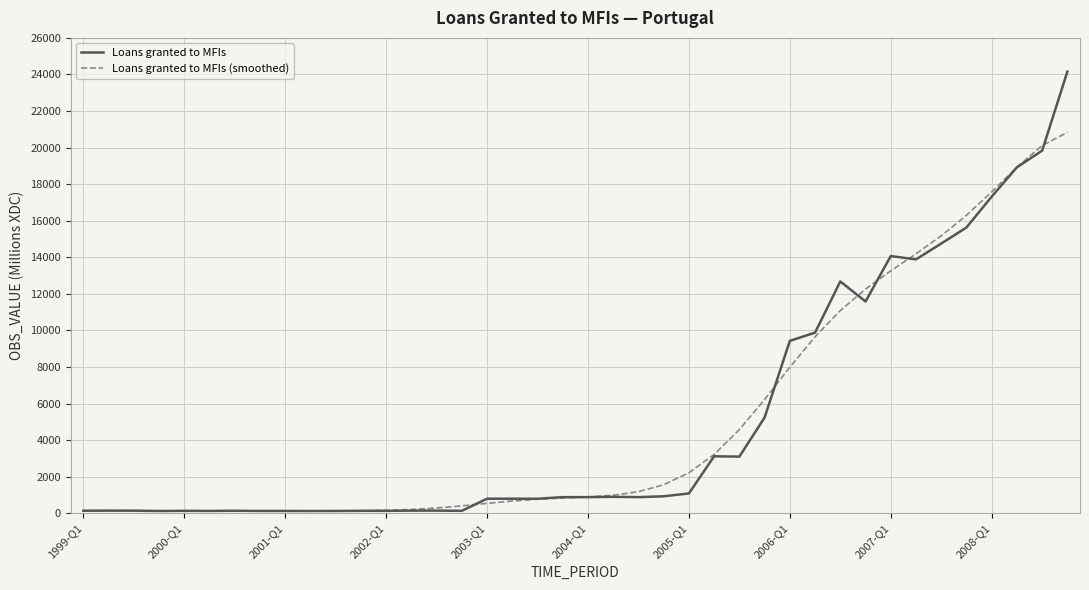

What is the highest value of the Loans granted to MFIs (smoothed) series?

20831.0